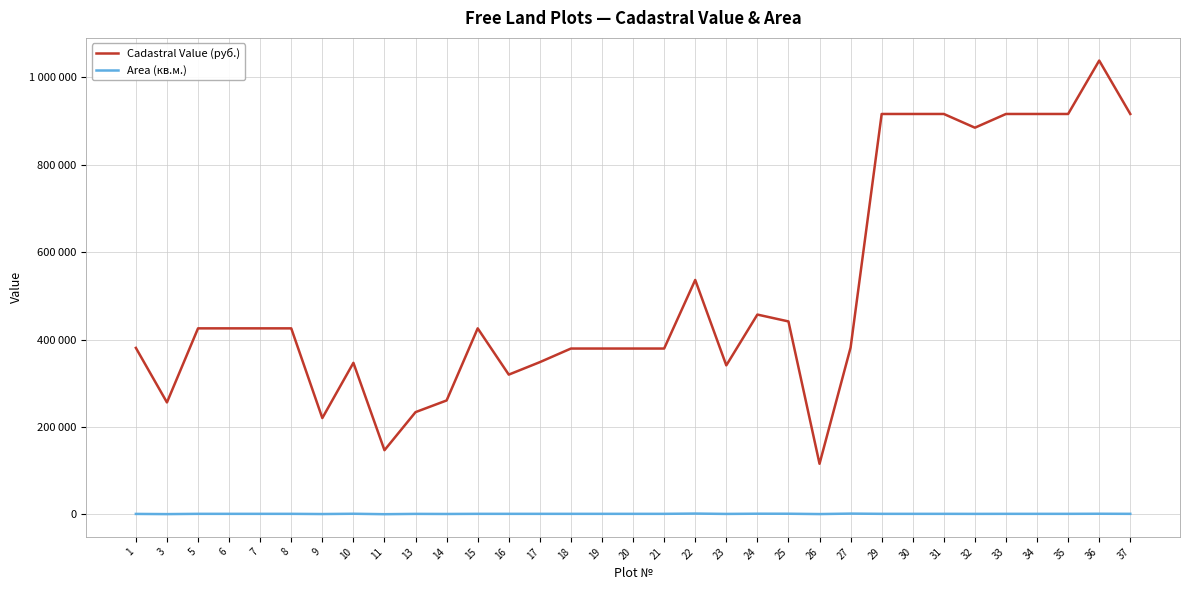

Reading right to left, what are all the values shown in this chart?

Cadastral Value (руб.): 37=915765.0	36=1037867.0	35=915765.0	34=915765.0	33=915765.0	32=884408.0	31=915765.0	30=915765.0	29=915765.0	27=381745.2	26=115990.0	25=441432.7	24=457116.8	23=340989.7	22=536296.4	21=379455.0	20=379455.0	19=379455.0	18=379455.0	17=348360.0	16=319815.0	15=425595.0	14=260772.0	13=234081.1	11=147007.0	10=346789.8	9=220510.5	8=425595.0	7=425595.0	6=425595.0	5=425595.0	3=256267.9	1=380938.8
Area (кв.м.): 37=1500.0	36=1700.0	35=1500.0	34=1500.0	33=1500.0	32=1400.0	31=1500.0	30=1500.0	29=1500.0	27=2040.0	26=1000.0	25=1745.0	24=1807.0	23=1321.0	22=2120.0	21=1500.0	20=1500.0	19=1500.0	18=1500.0	17=1500.0	16=1500.0	15=1500.0	14=1200.0	13=1398.0	11=700.0	10=1685.0	9=1050.0	8=1500.0	7=1500.0	6=1500.0	5=1500.0	3=888.0	1=1320.0